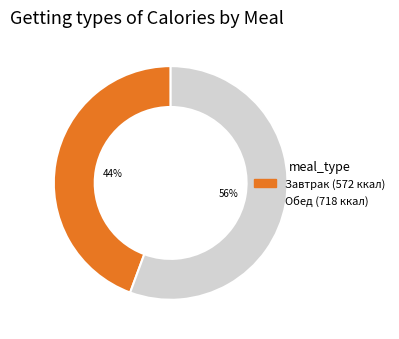

How many segments does this pie chart have?

2